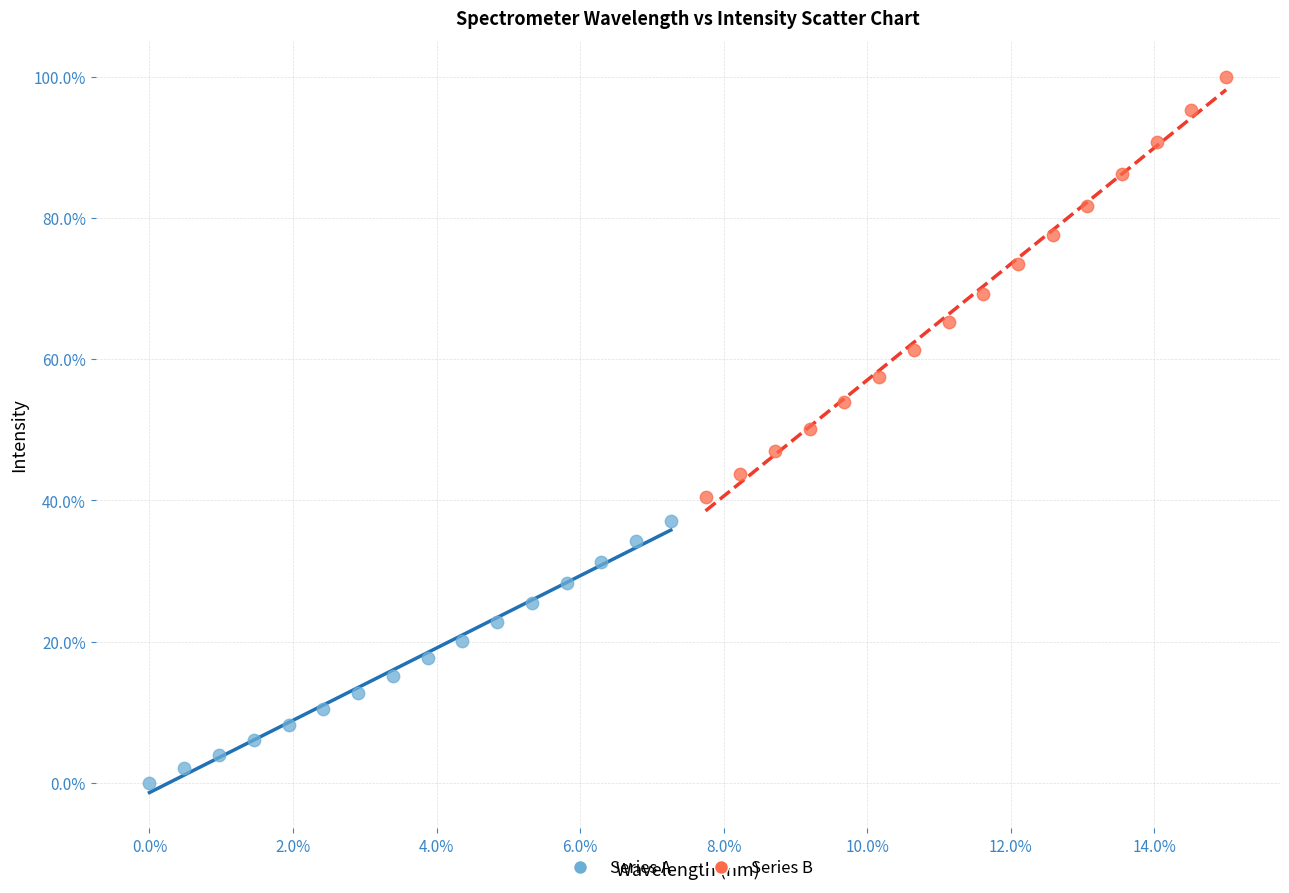

Which series contains the highest Y value?

Series B